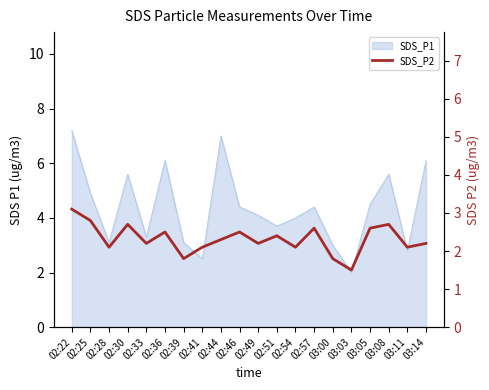

Where is the first local maximum?

02:30